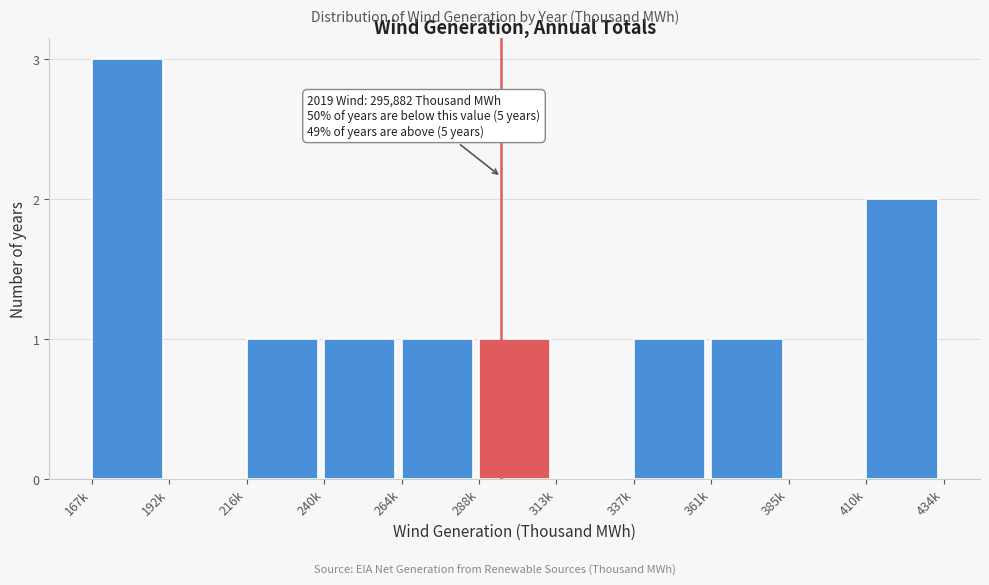

Reading left to right, transcribe all the data shown in this chart.

167k=3	192k=0	216k=1	240k=1	264k=1	288k=1	313k=0	337k=1	361k=1	385k=0	410k=2